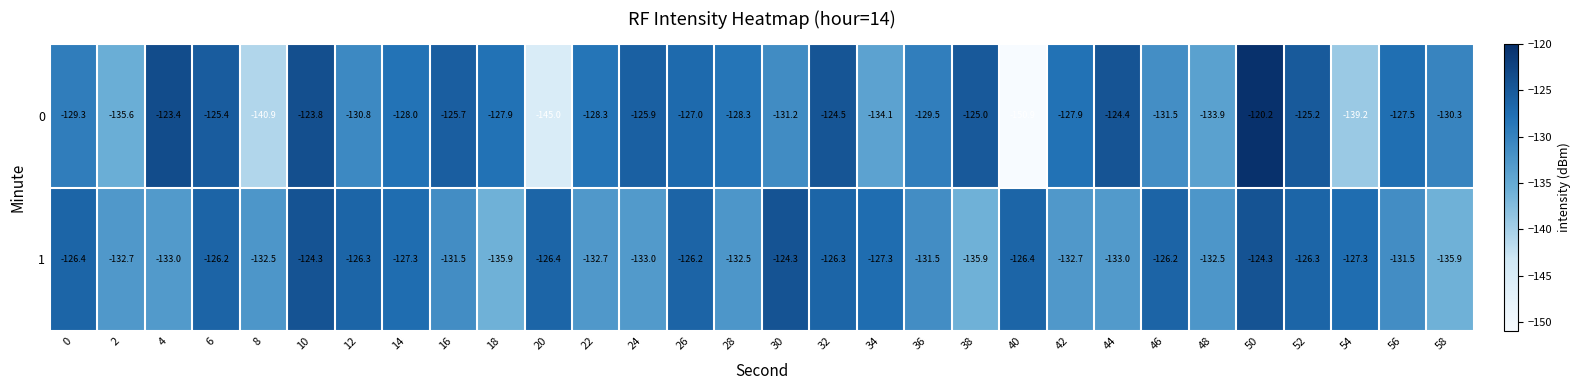

Count the number of categories in the chart.

30